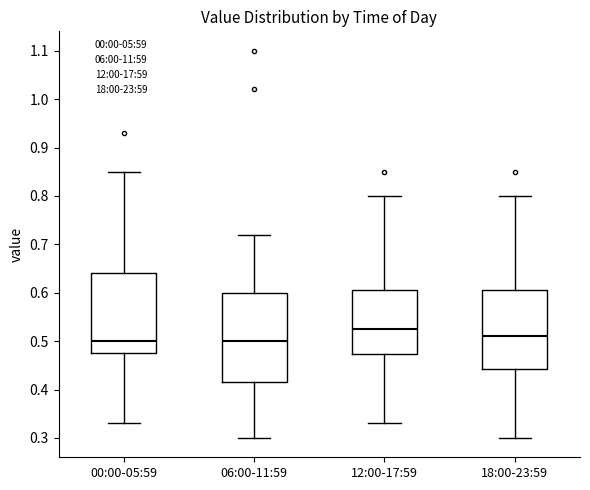

Where does the upper whisker of the box for 06:00-11:59 end on the y-axis? The values are not printed on the chart, so give them approximately, as read against the axis.

0.72